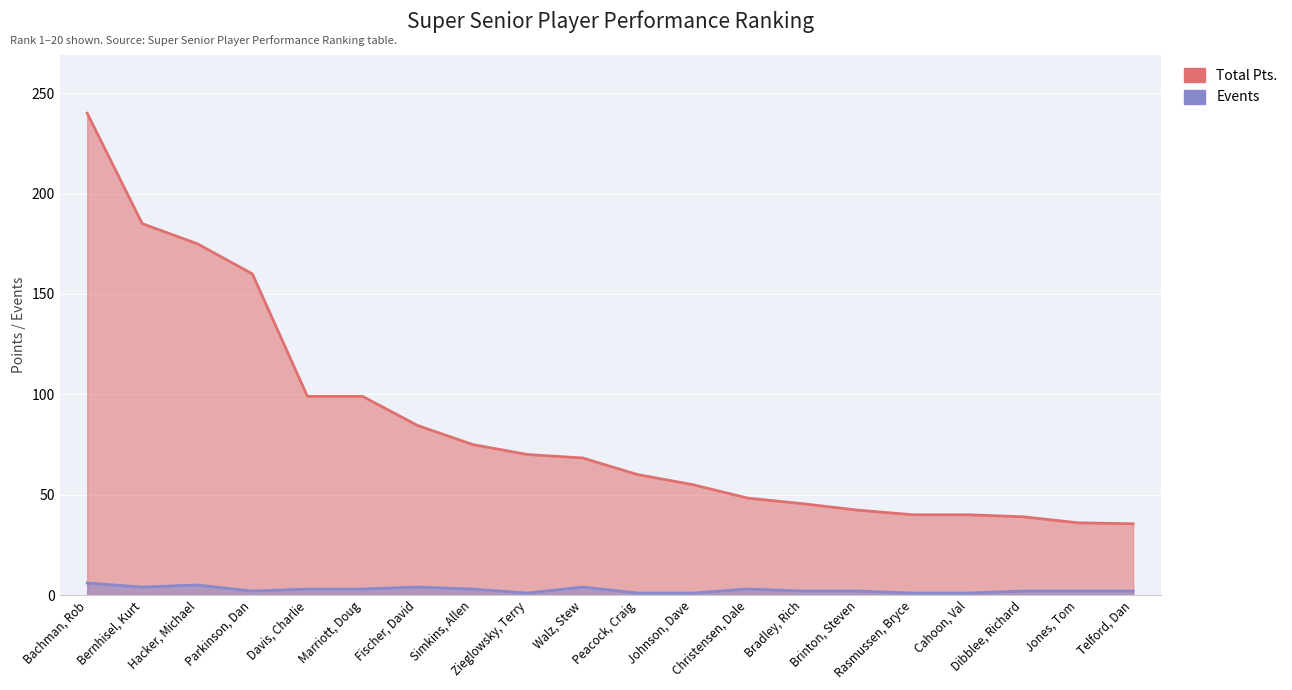

Reading left to right, list all the values displayed in this chart.

Total Pts.: Bachman, Rob=240.0	Bernhisel, Kurt=185.0	Hacker, Michael=175.0	Parkinson, Dan=160.0	Davis, Charlie=99.0	Marriott, Doug=99.0	Fischer, David=84.5	Simkins, Allen=75.0	Zieglowsky, Terry=70.0	Walz, Stew=68.3	Peacock, Craig=60.0	Johnson, Dave=55.0	Christensen, Dale=48.3	Bradley, Rich=45.5	Brinton, Steven=42.3	Rasmussen, Bryce=40.0	Cahoon, Val=40.0	Dibblee, Richard=39.0	Jones, Tom=36.0	Telford, Dan=35.5
Events: Bachman, Rob=6.0	Bernhisel, Kurt=4.0	Hacker, Michael=5.0	Parkinson, Dan=2.0	Davis, Charlie=3.0	Marriott, Doug=3.0	Fischer, David=4.0	Simkins, Allen=3.0	Zieglowsky, Terry=1.0	Walz, Stew=4.0	Peacock, Craig=1.0	Johnson, Dave=1.0	Christensen, Dale=3.0	Bradley, Rich=2.0	Brinton, Steven=2.0	Rasmussen, Bryce=1.0	Cahoon, Val=1.0	Dibblee, Richard=2.0	Jones, Tom=2.0	Telford, Dan=2.0